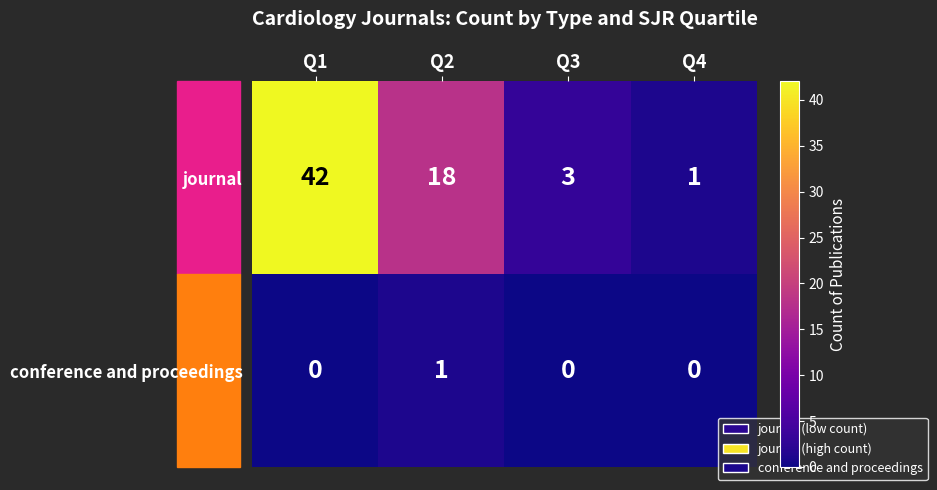

How many categories are shown in the chart?

4